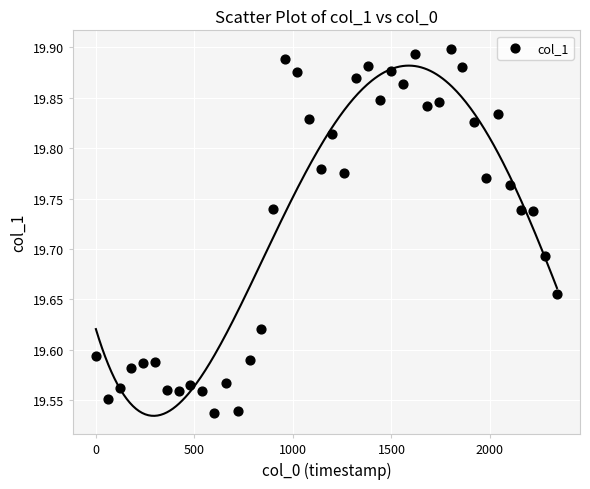

What is the range of X values (max minus min)?

2340.0